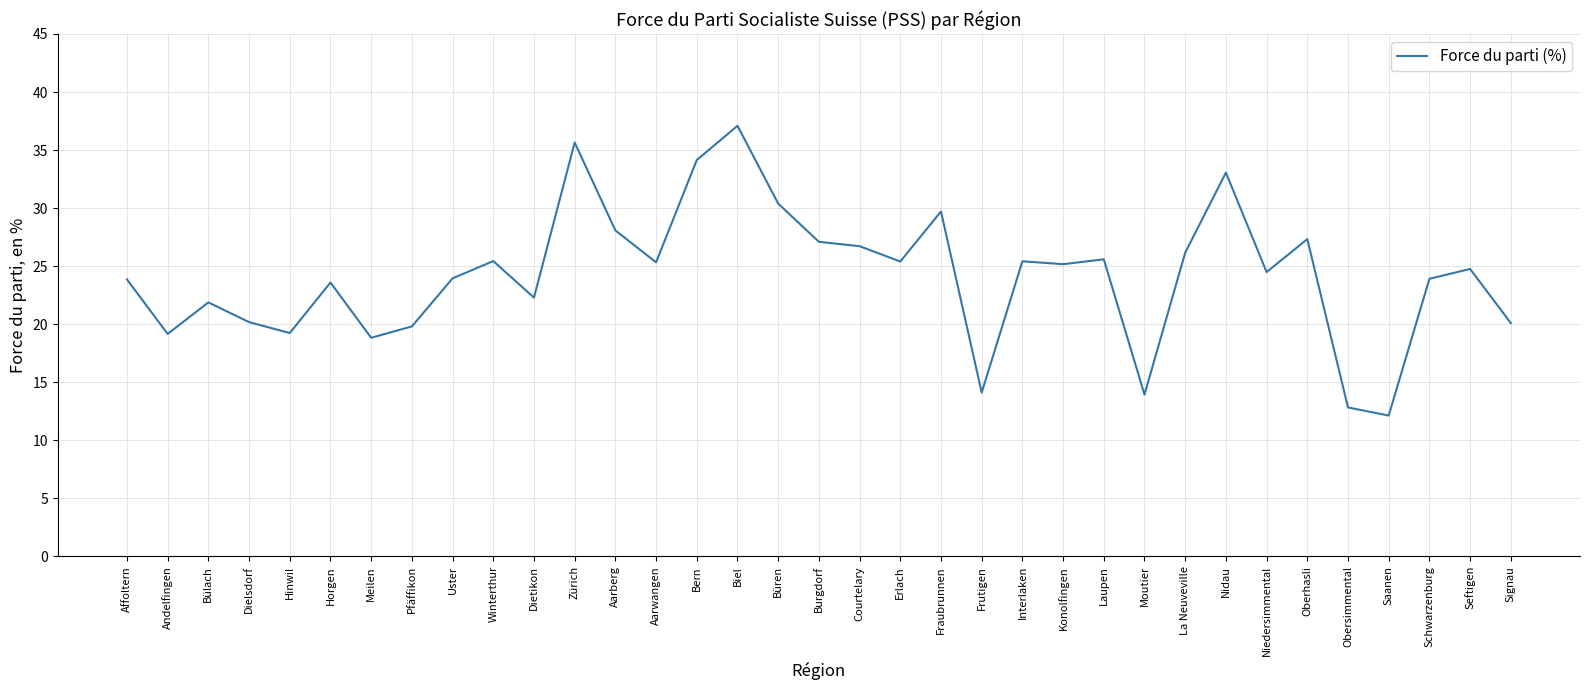

How many lines are shown in the chart?

1